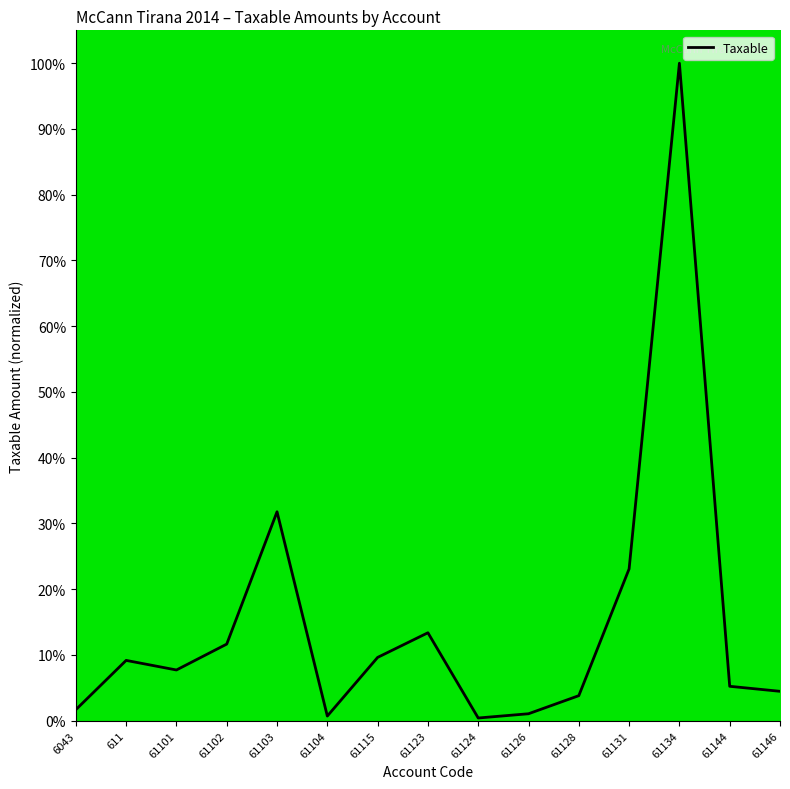

The value at 61124 is 0.4. True or false?

True